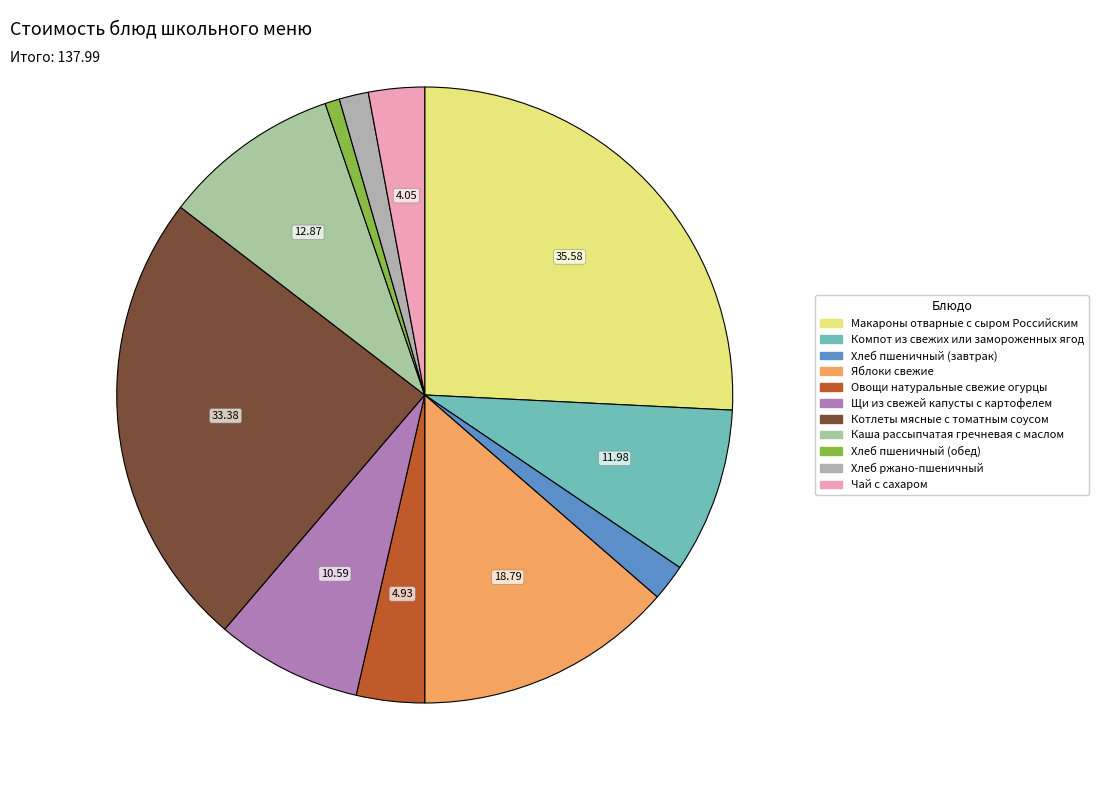

What portion of the pie excludes Каша рассыпчатая гречневая с маслом?

90.7%